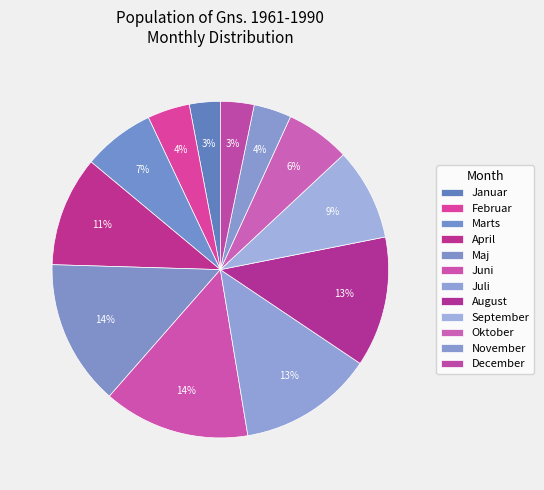

True or false: Juli accounts for 13% of the total.

True